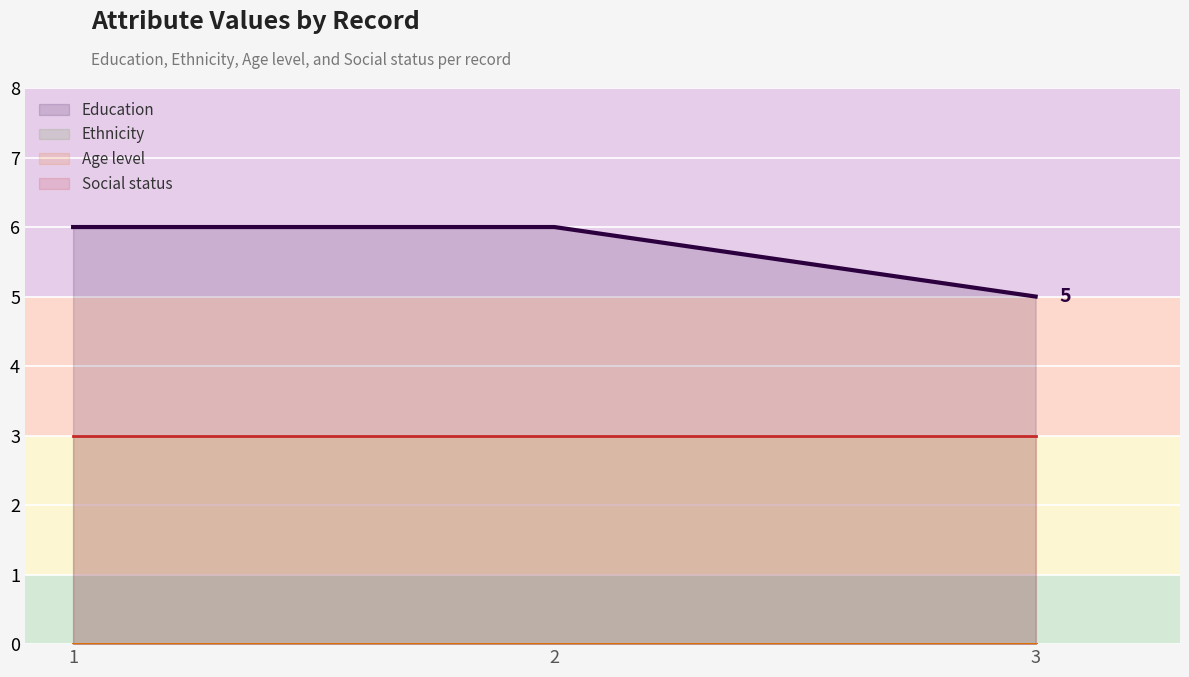

Reading right to left, list all the values displayed in this chart.

Education: 5	6	6
Ethnicity: 0	0	0
Age level: 0	0	0
Social status: 3	3	3